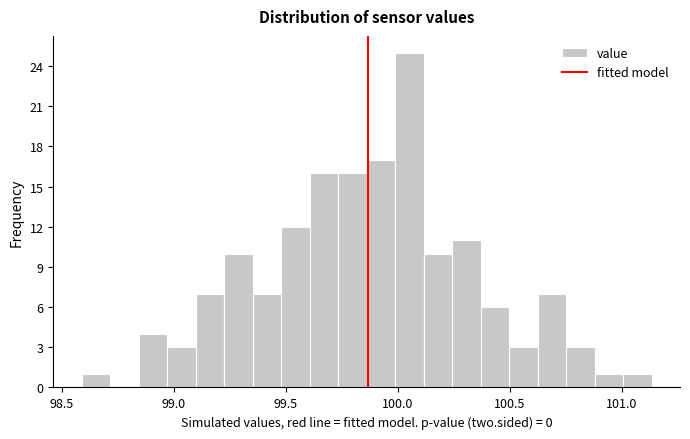

Read against the x-axis, roughly where is the centre of the tallest bar?

100.05